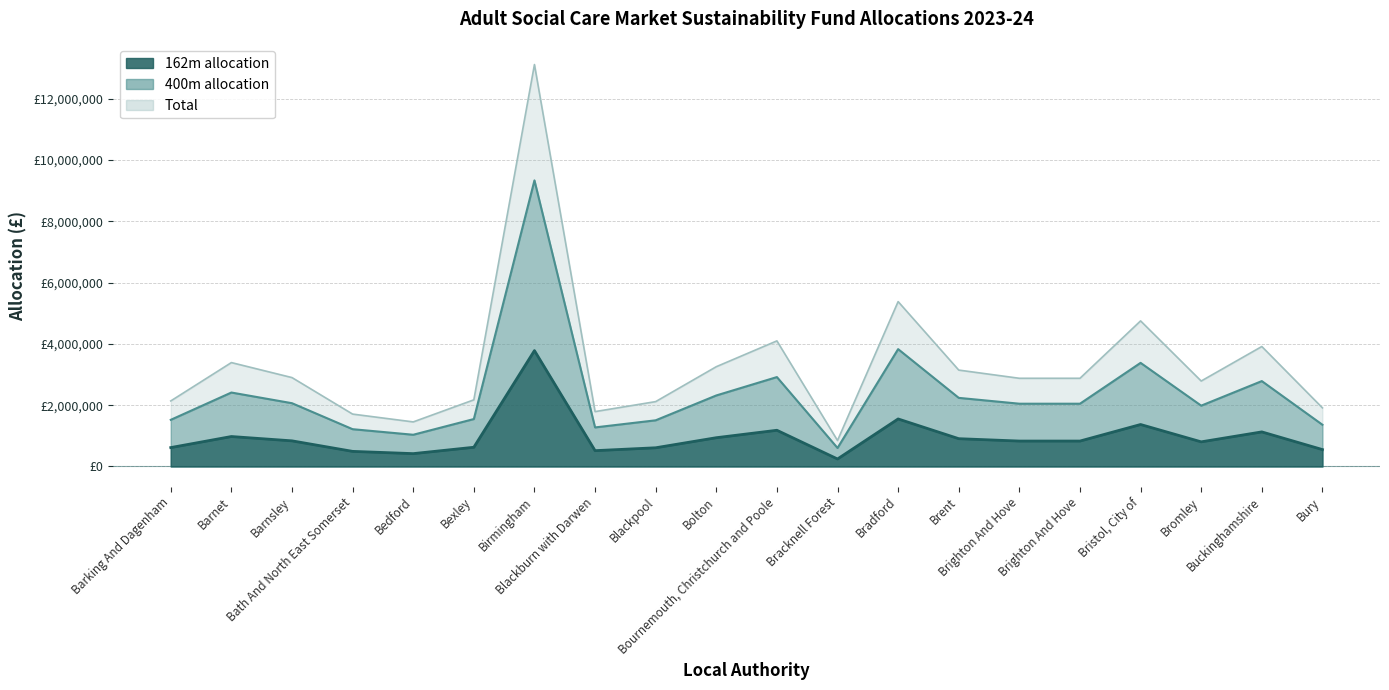

What is the approximate value of 162m allocation at Birmingham, to the nearest 50?

3780200